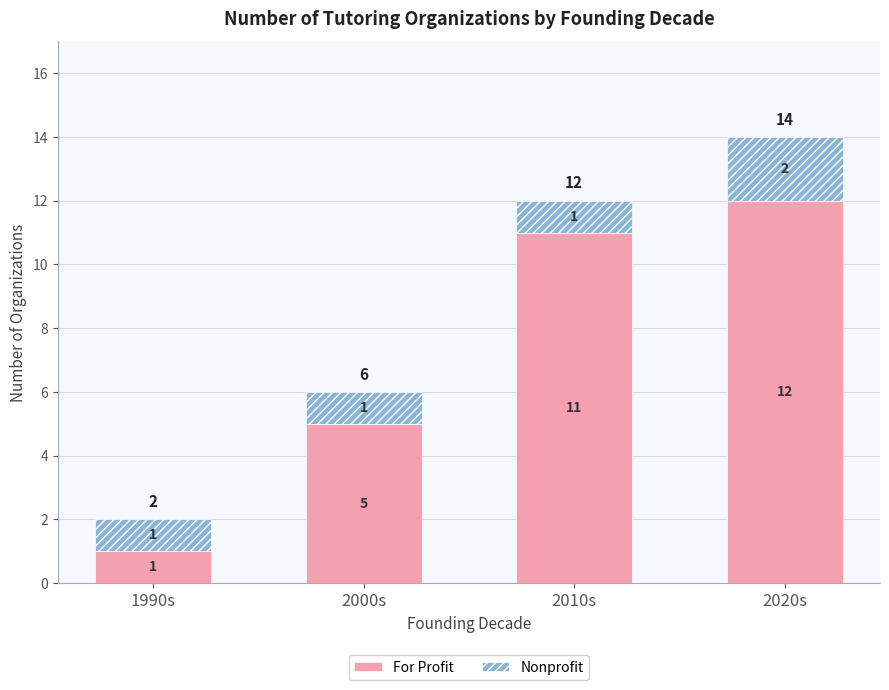

List the labels in order of For Profit value, largest first.

2020s, 2010s, 2000s, 1990s